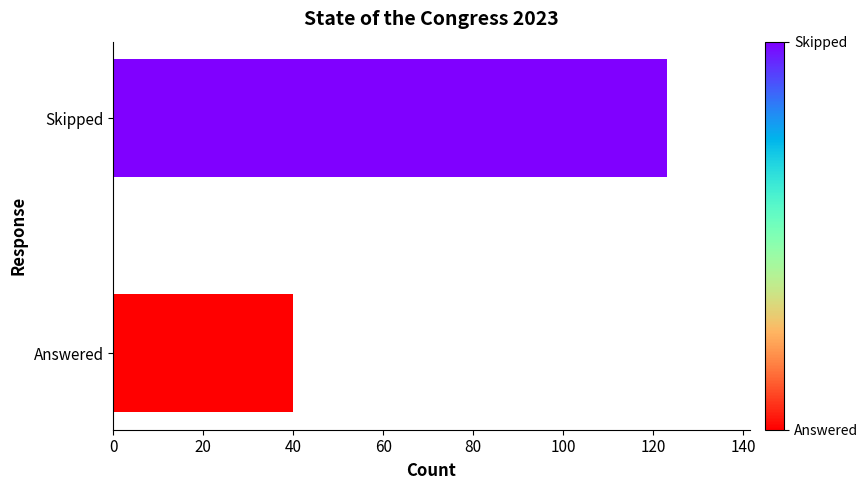

List the labels in order of value, largest first.

Skipped, Answered